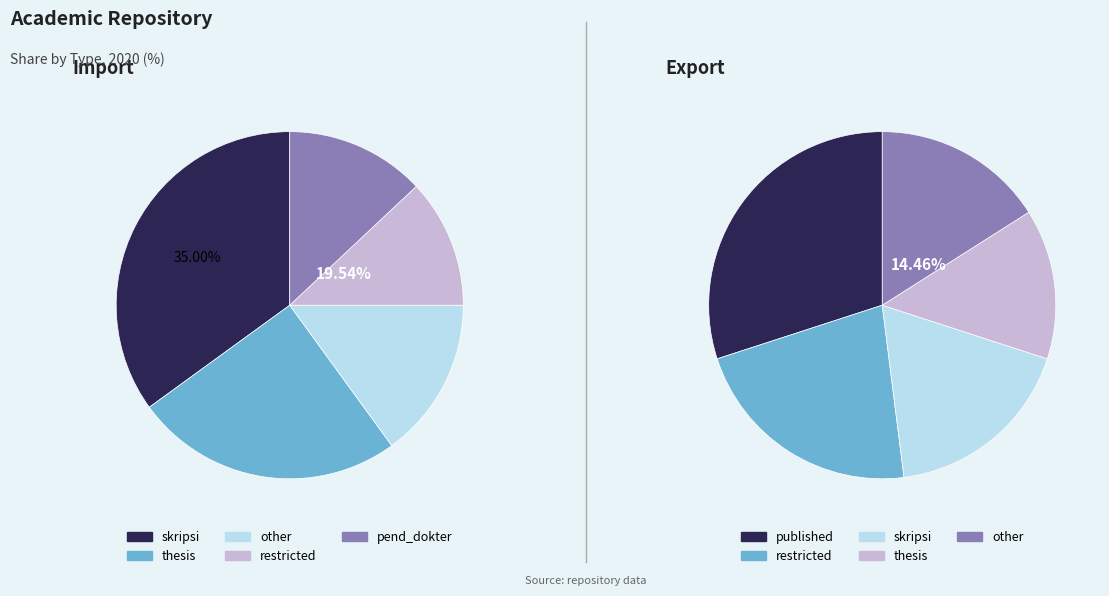

Does any single category account for the majority?

No